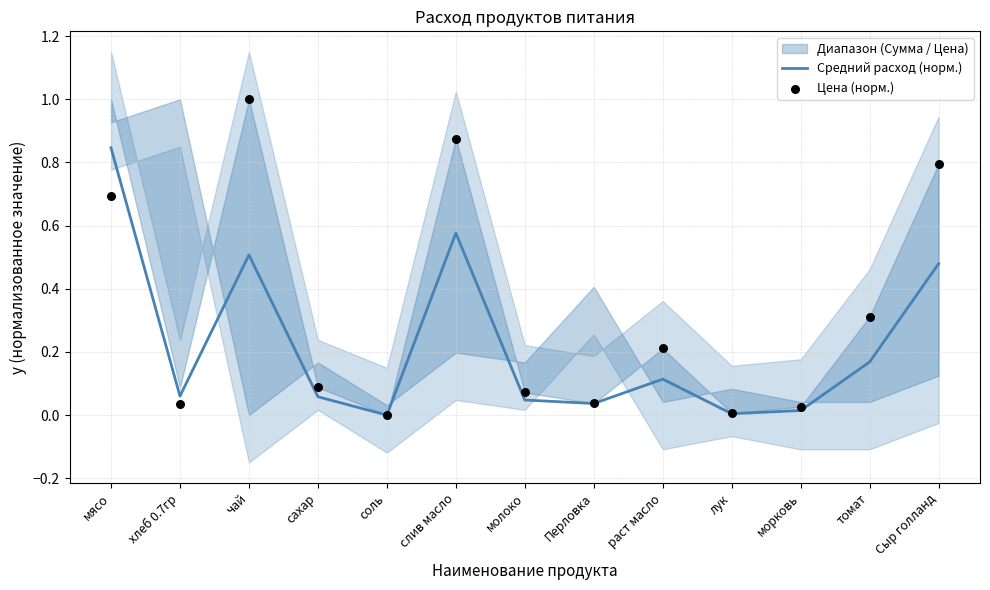

At which category is the sum across all series the highest?

мясо